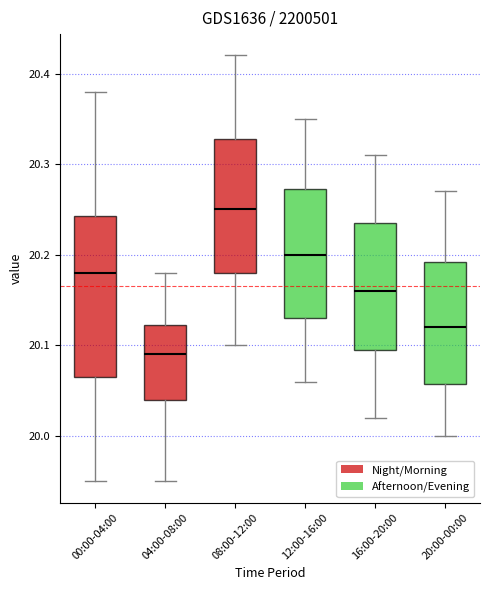

Reading left to right, read every box against the y-axis: the position of its median line, the range the box covers, and the ends of its whiskers. The values are not printed on the chart, so give them approximately, as read against the axis.

00:00-04:00: median 20.18, box 20.07 to 20.24, whiskers 19.95 to 20.38
04:00-08:00: median 20.09, box 20.04 to 20.12, whiskers 19.95 to 20.18
08:00-12:00: median 20.25, box 20.18 to 20.33, whiskers 20.10 to 20.42
12:00-16:00: median 20.20, box 20.13 to 20.27, whiskers 20.06 to 20.35
16:00-20:00: median 20.16, box 20.10 to 20.24, whiskers 20.02 to 20.31
20:00-00:00: median 20.12, box 20.06 to 20.19, whiskers 20.00 to 20.27